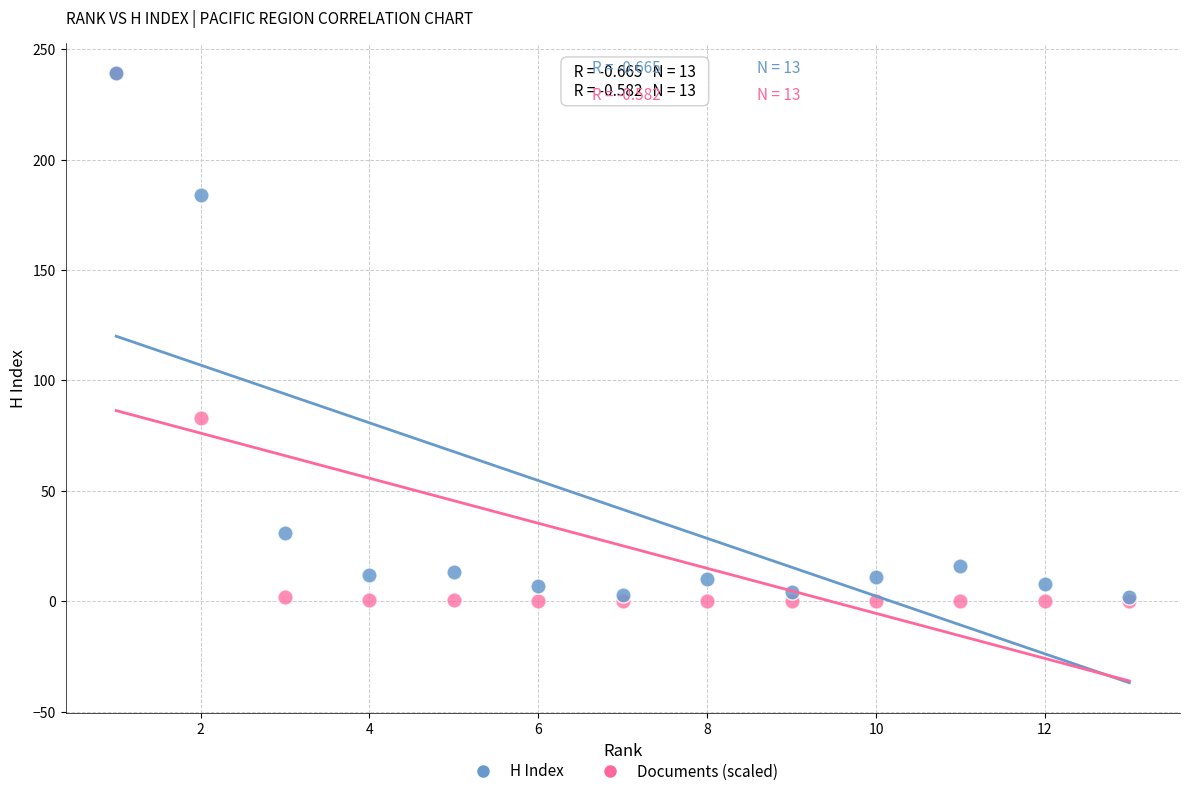

Across all series, what Y value is closest to 119?

83.1